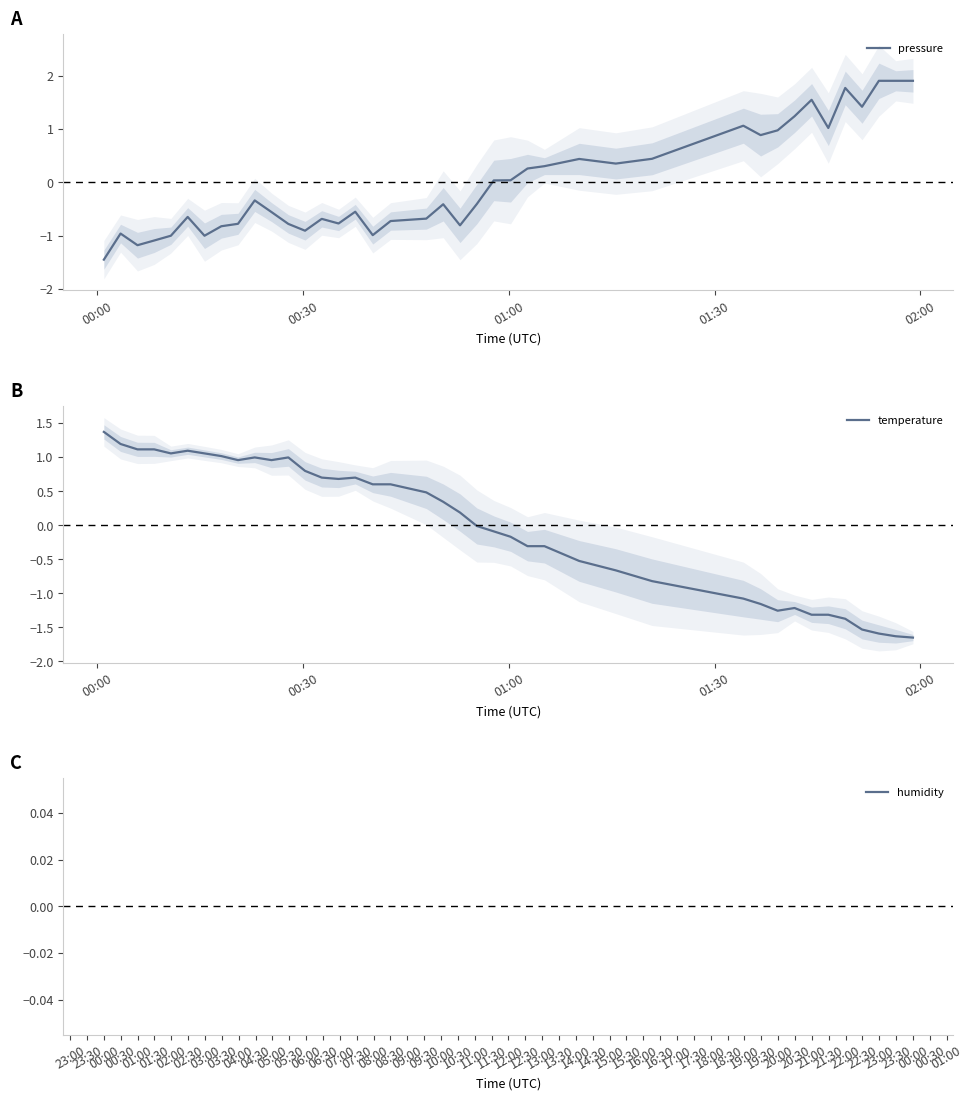

What is the maximum value for pressure?

1.9